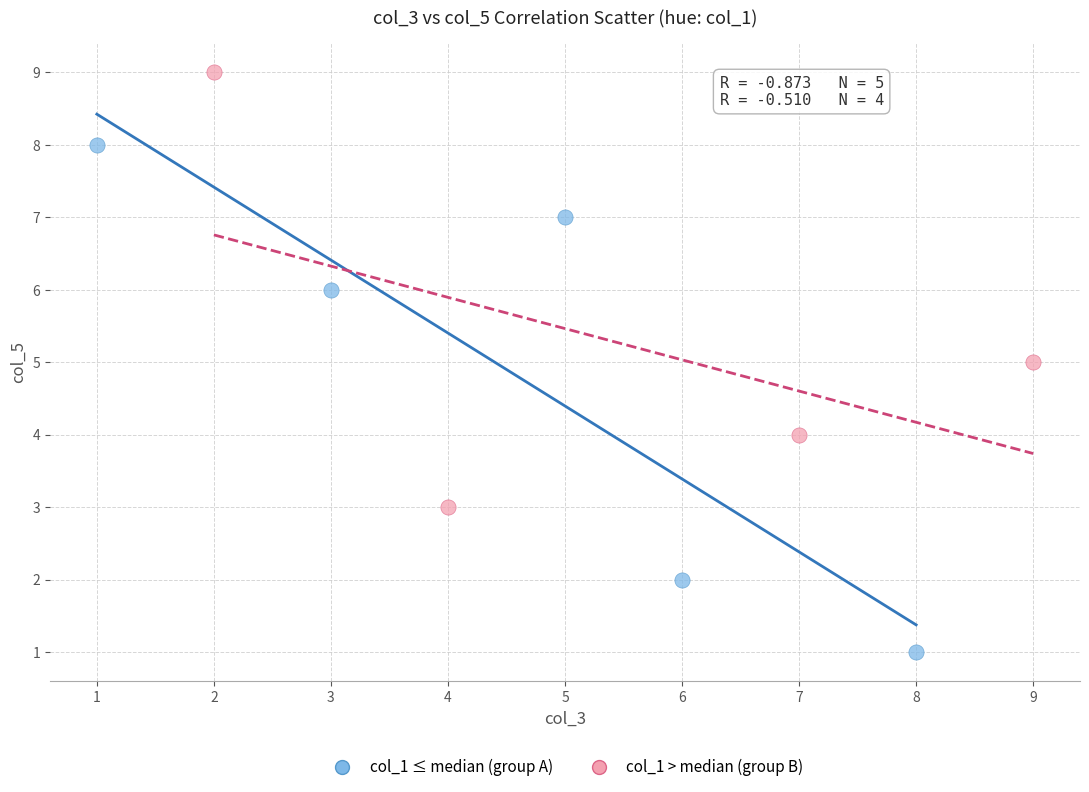

Which series has the widest spread of Y values?

col_1 ≤ median (group A)